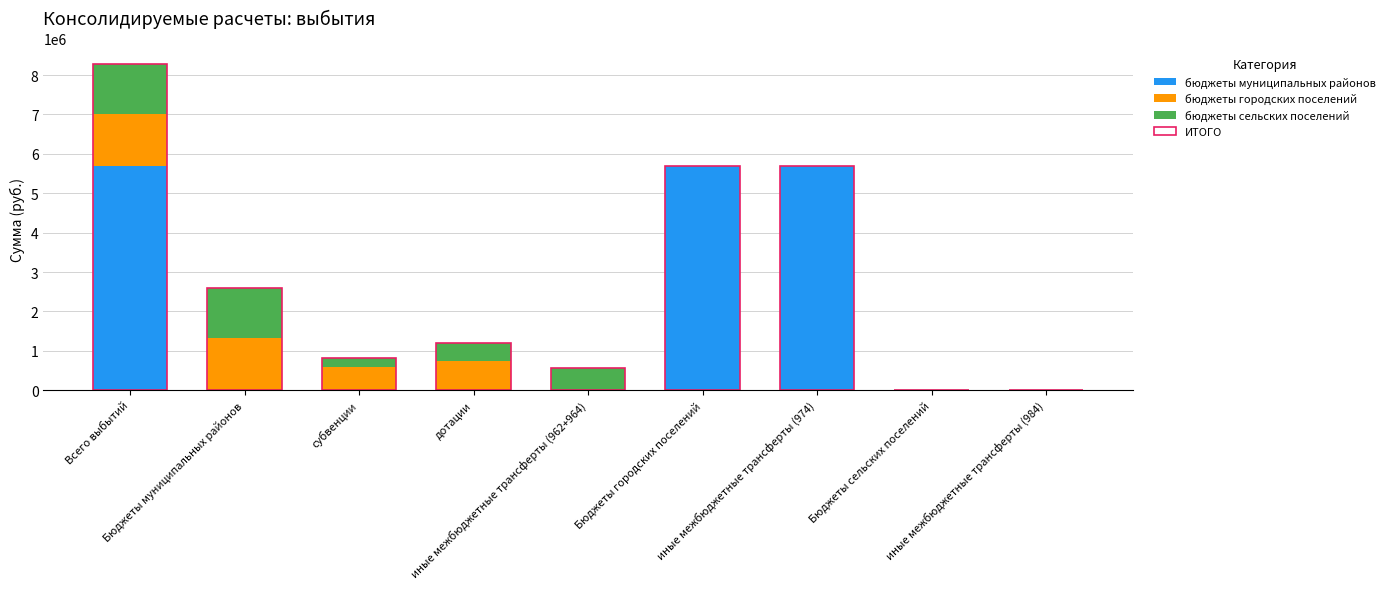

List the labels in order of ИТОГО value, smallest first.

Бюджеты сельских поселений, иные межбюджетные трансферты (984), иные межбюджетные трансферты (962+964), субвенции, дотации, Бюджеты муниципальных районов, Бюджеты городских поселений, иные межбюджетные трансферты (974), Всего выбытий